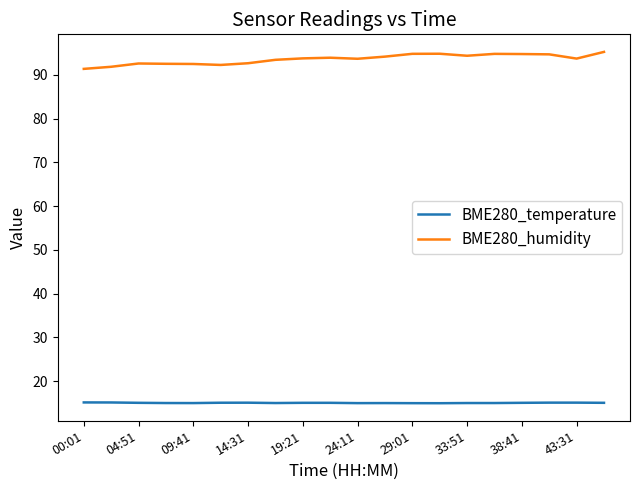

Which series has the largest range (max minus min)?

BME280_humidity